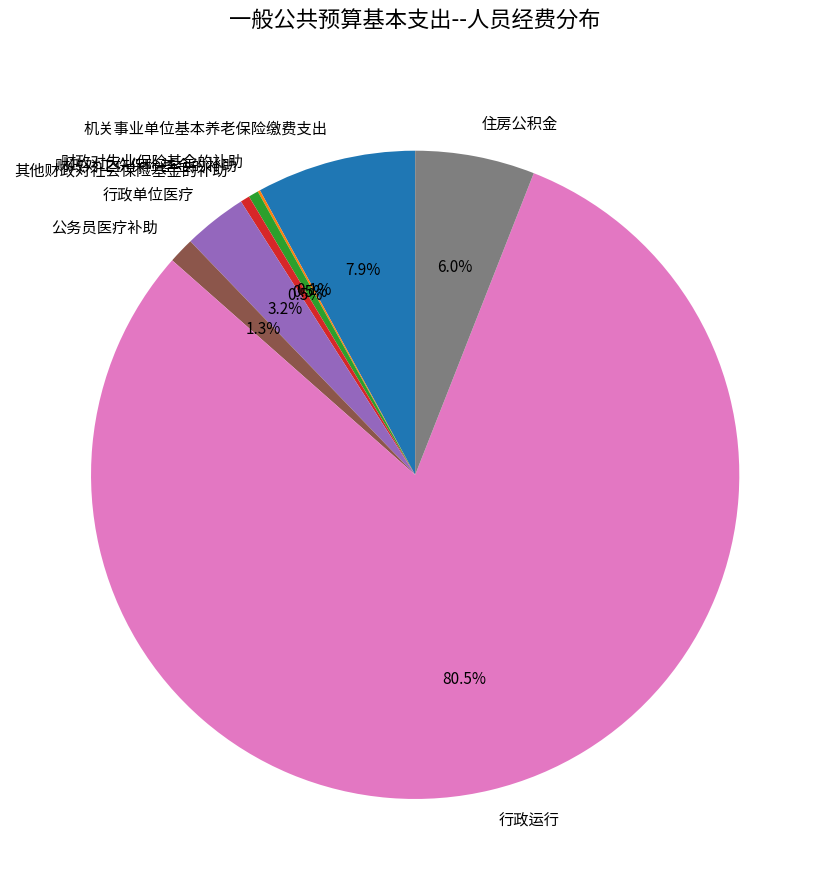

What percentage is NOT represented by 行政运行?

19.5%